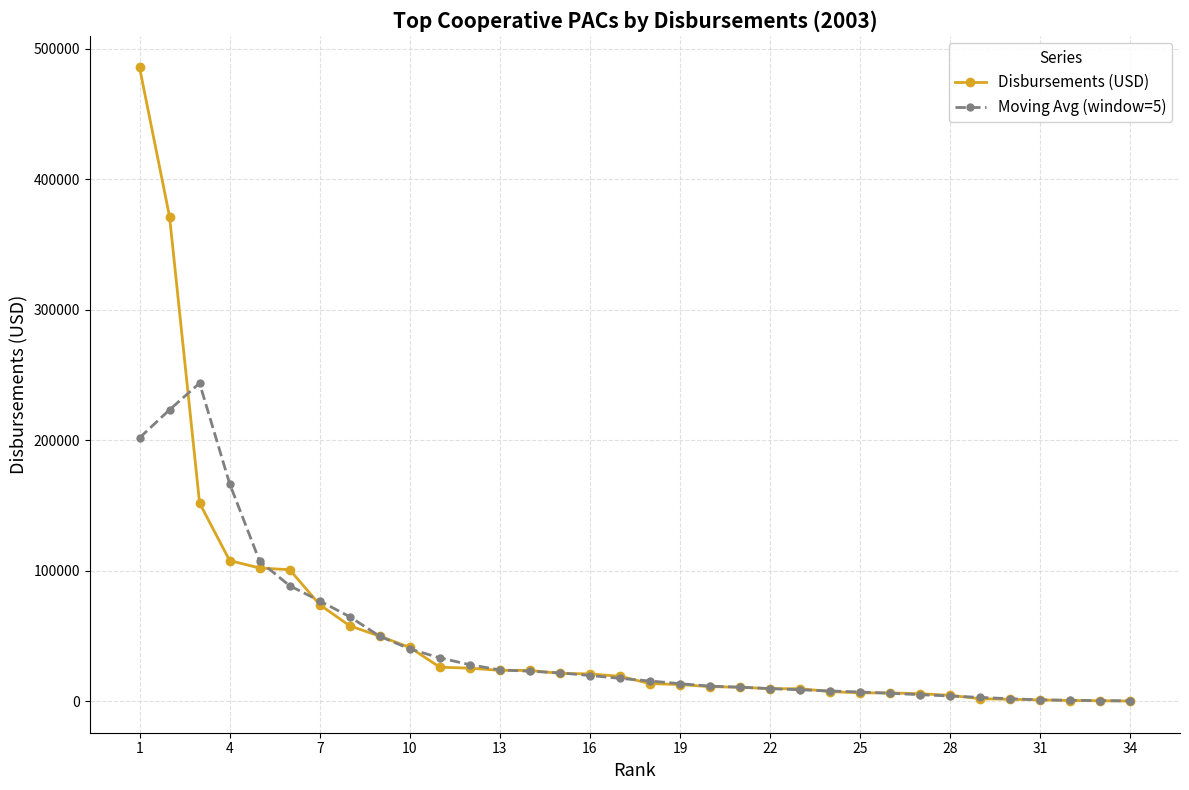

What is the highest value of the Moving Avg (window=5) series?

243625.5